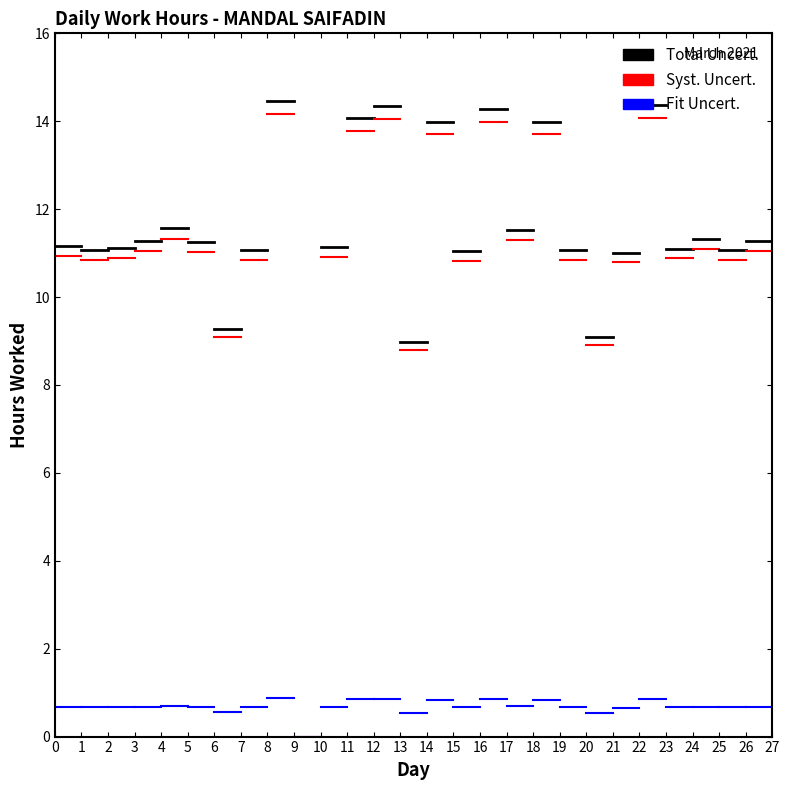

The Syst. Uncert. series shows 18.9 at 0. True or false?

False